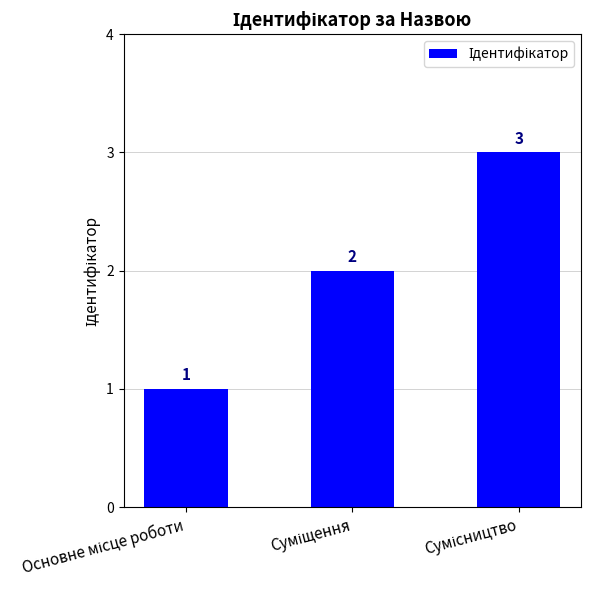

What is the average value?

2